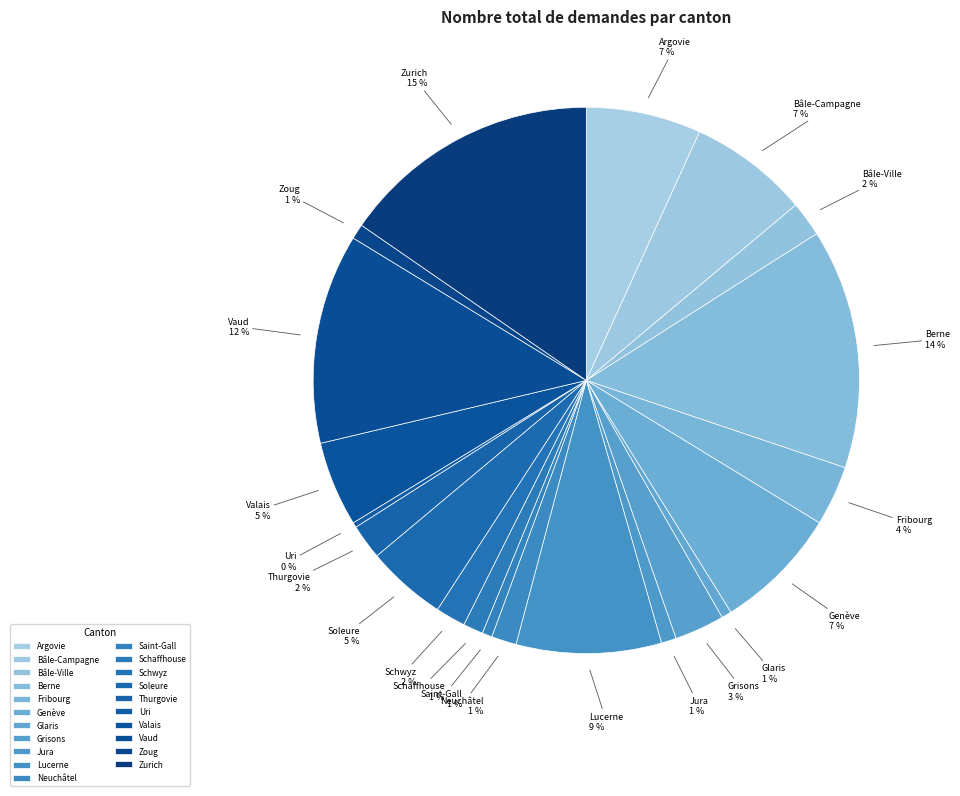

What is the largest slice in the pie chart?

Zurich